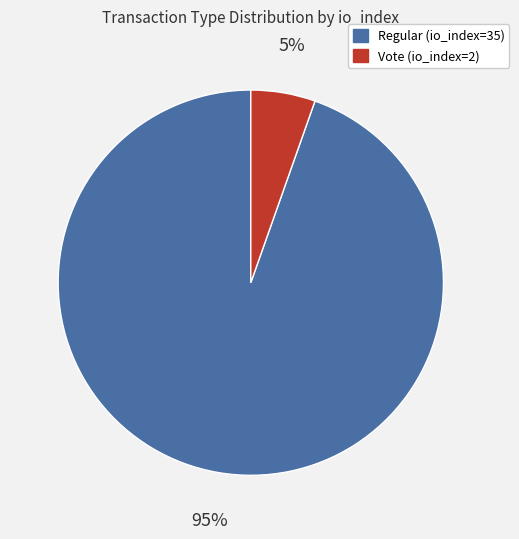

Does any single category account for the majority?

Yes